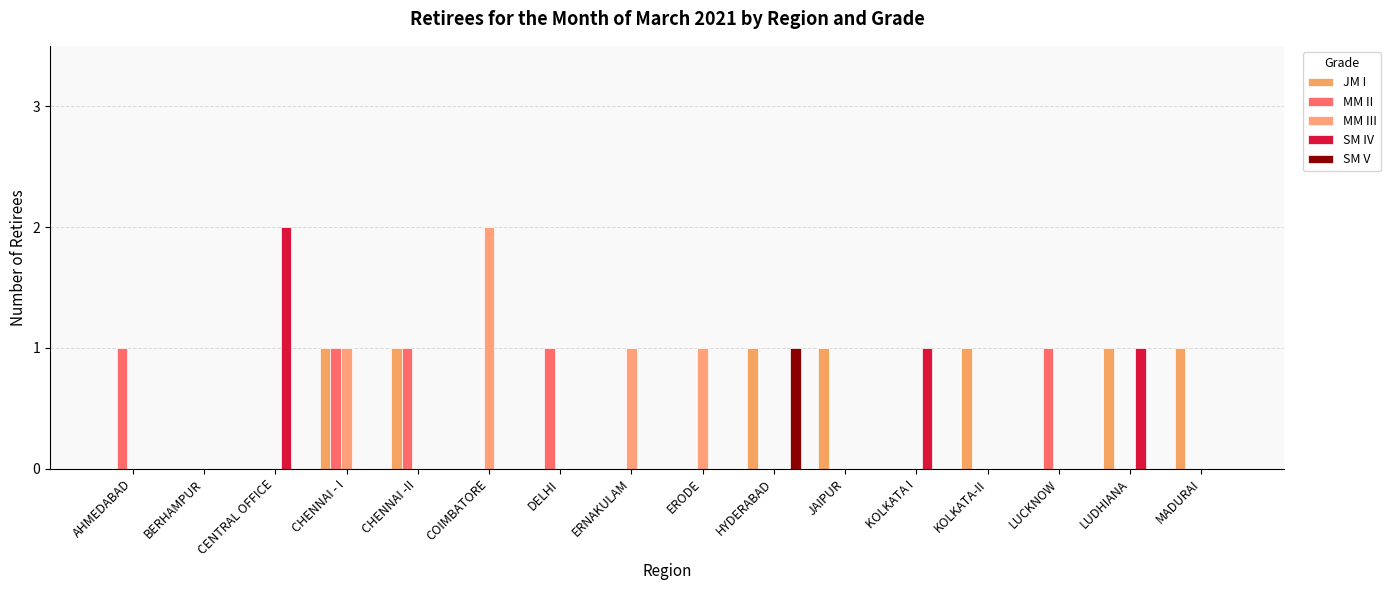

How many data points does each series have?

16